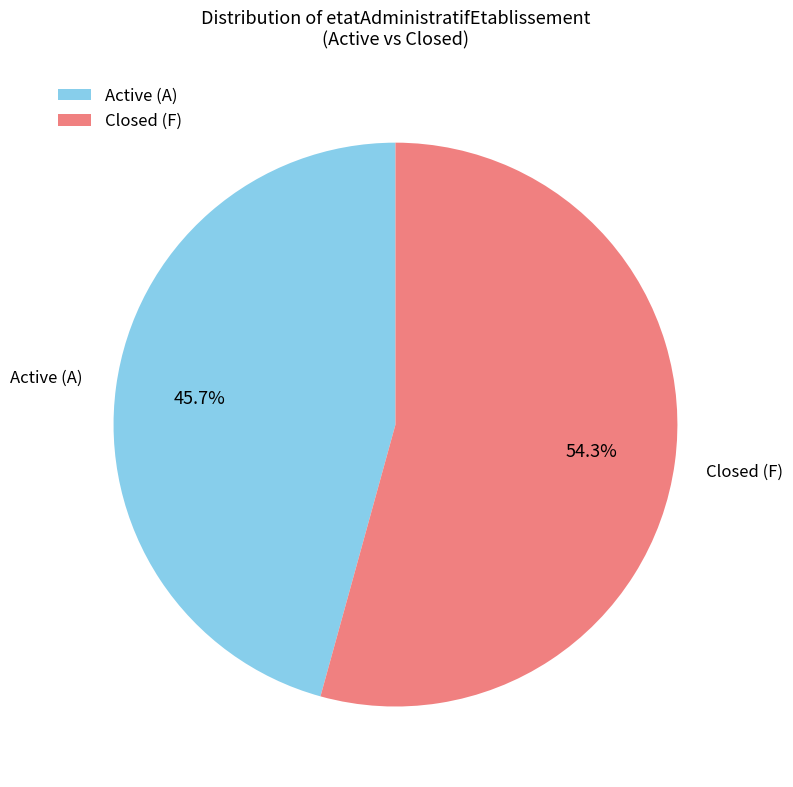

How many segments does this pie chart have?

2